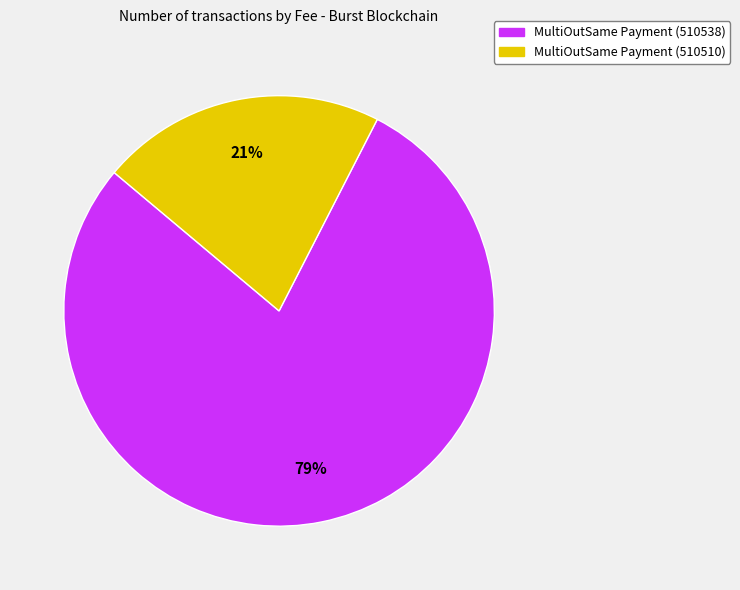

To the nearest percent, what is the combined percentage of MultiOutSame Payment (510538) and MultiOutSame Payment (510510)?

100%